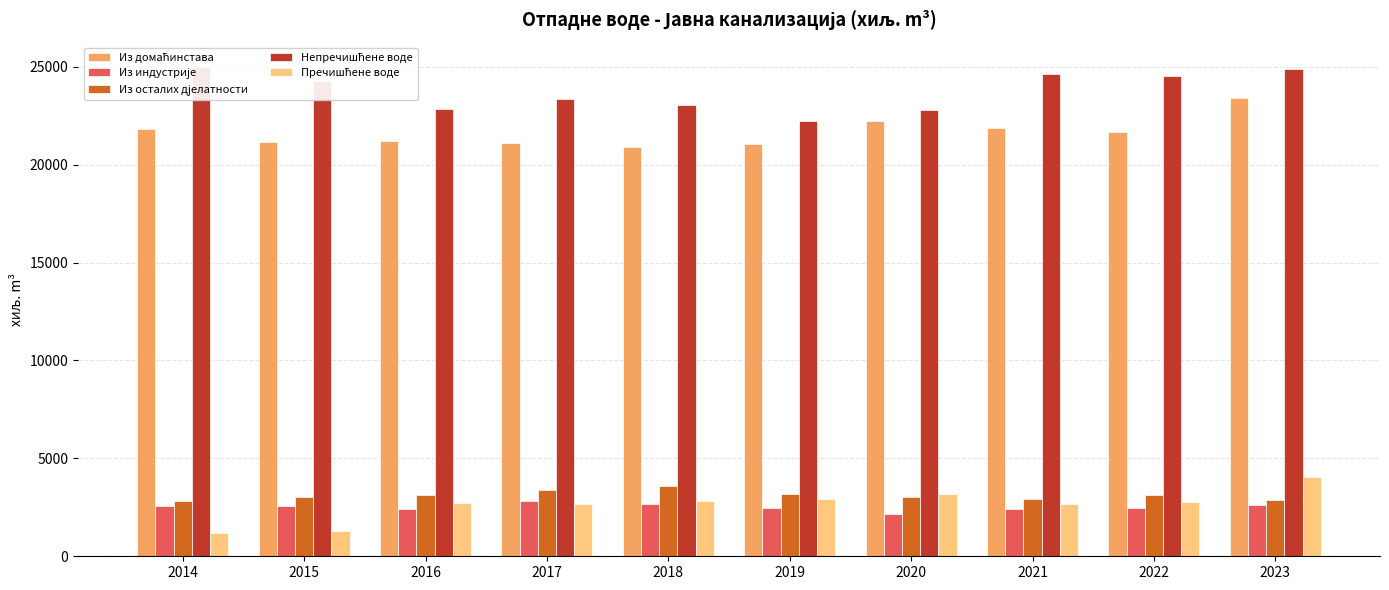

Reading left to right, list all the values displayed in this chart.

Из домаћинстава: 21828	21141	21209	21100	20875	21057	22200	21886	21659	23382
Из индустрије: 2592	2547	2407	2801	2688	2461	2137	2424	2460	2600
Из осталих дјелатности: 2845	3017	3148	3394	3588	3175	3019	2912	3107	2892
Непречишћене воде: 24976	24293	22861	23362	23051	22225	22797	24601	24537	24894
Пречишћене воде: 1193	1266	2698	2660	2841	2936	3171	2684	2759	4047